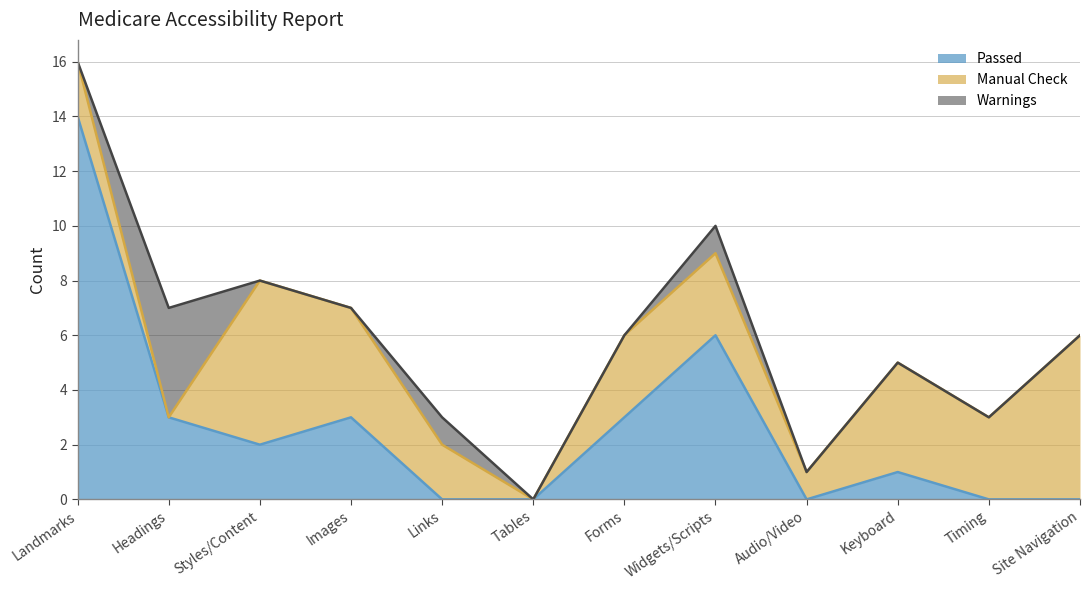

Which has a higher value, Landmarks or Styles/Content?

Landmarks